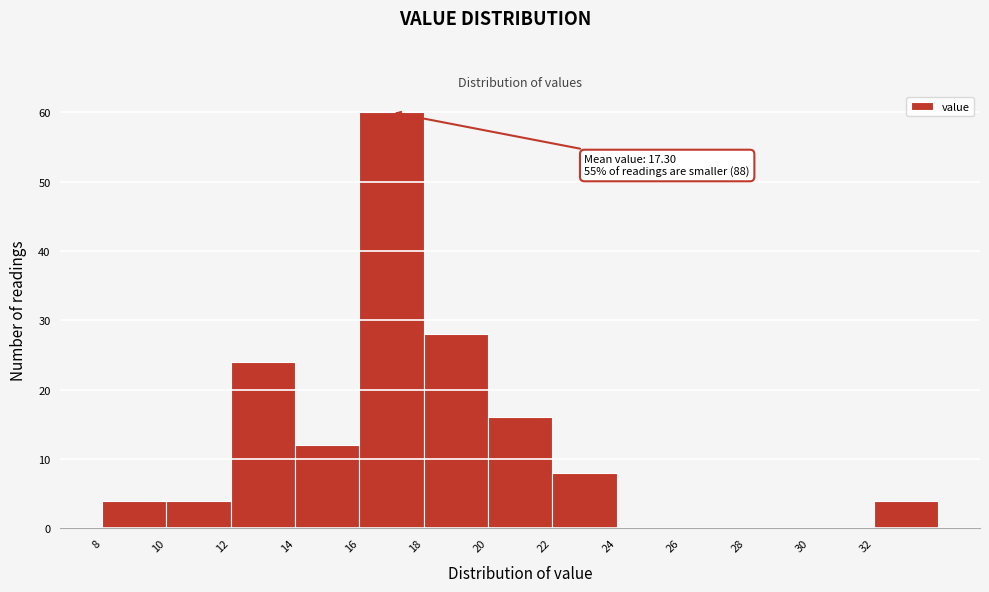

Over which range of the x-axis is the bar tallest?

16 to 18